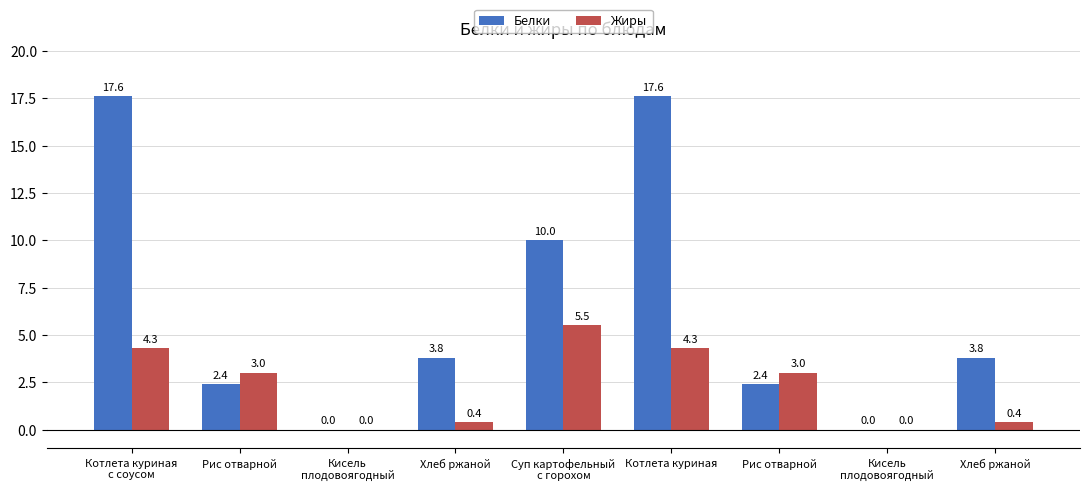

How many groups of bars are there?

9